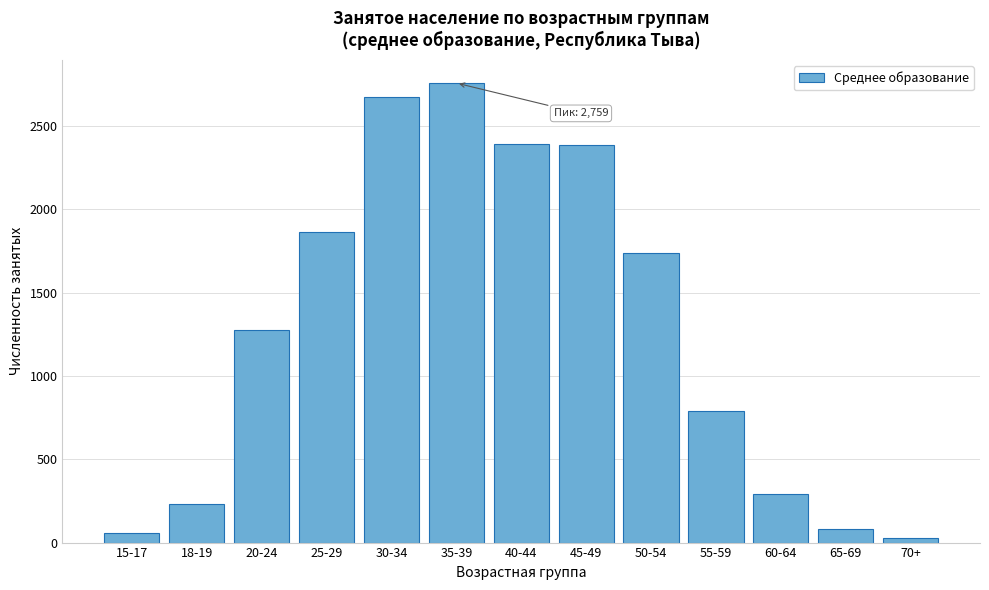

At which label is the value closest to 1392?

20-24